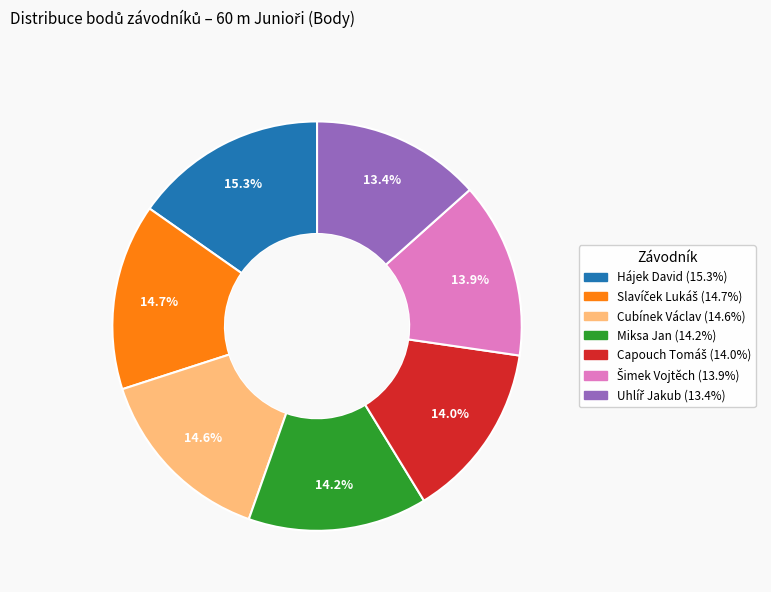

Is there a majority slice in this chart?

No